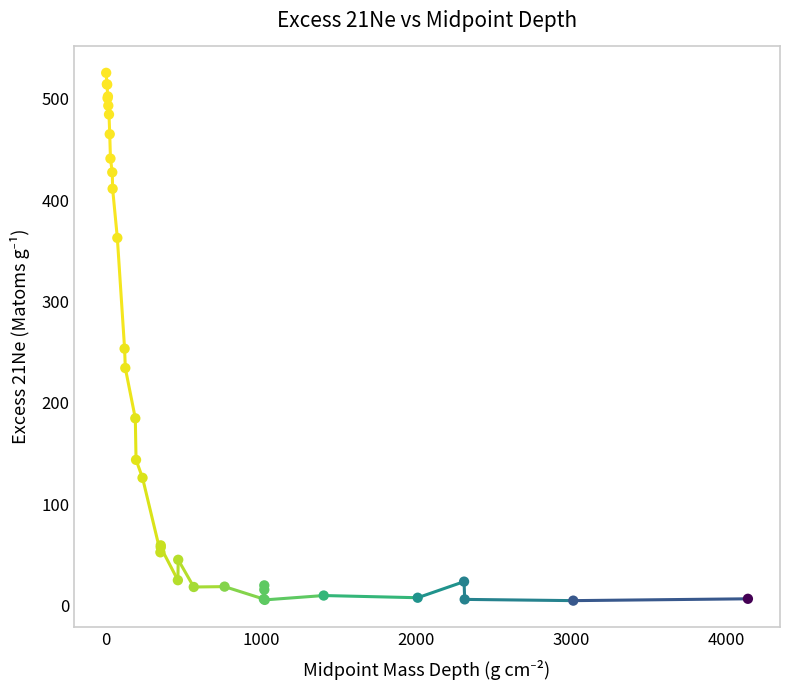

What Y value in the scatter plot is closest to 265?

253.5